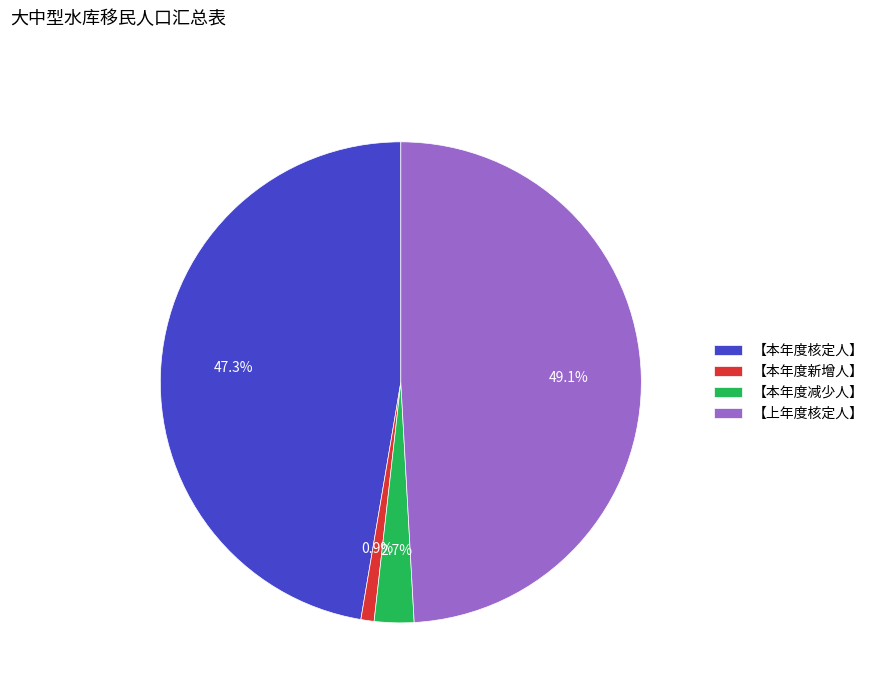

Does 【本年度新增人】 account for over 50% of the chart?

No